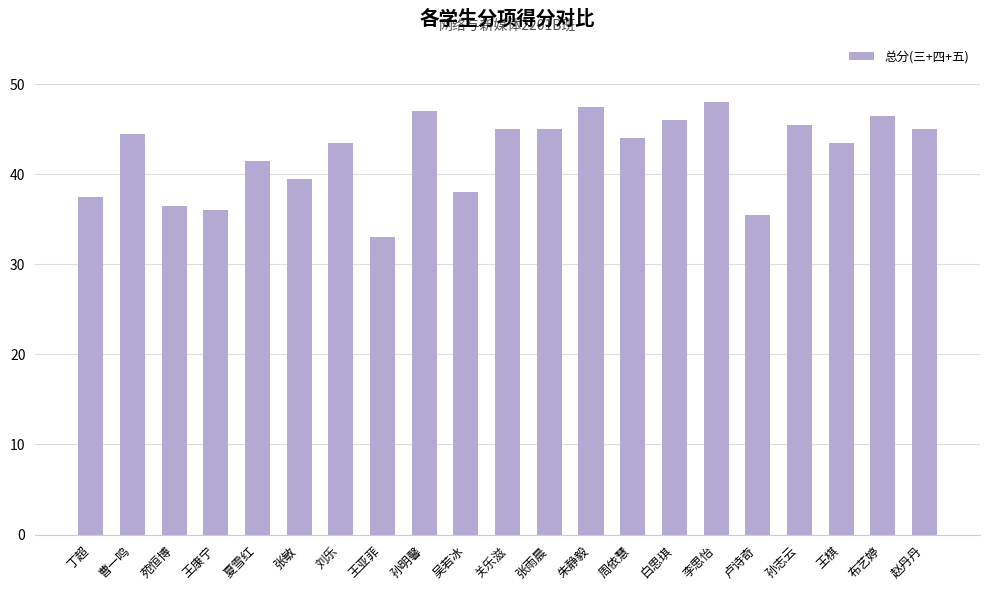

What is the difference between the maximum and second lowest values?

12.5